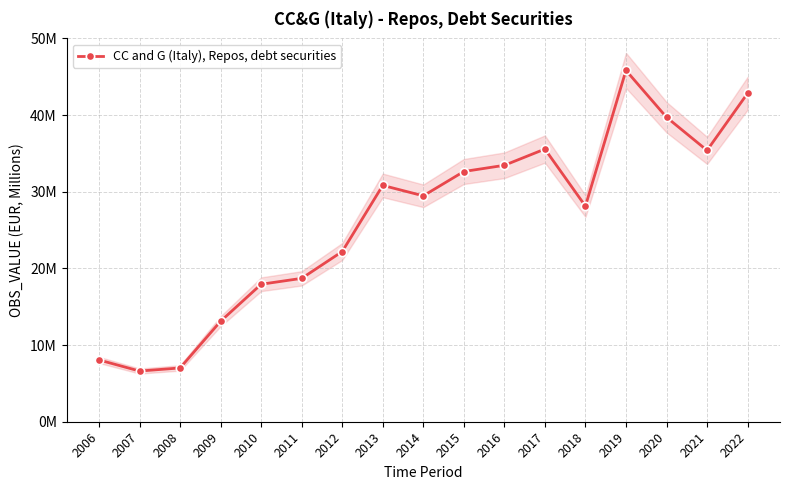

Reading left to right, list all the values displayed in this chart.

2006=8055832	2007=6610615	2008=7015823	2009=13109984	2010=17931938	2011=18701979	2012=22199398	2013=30825783	2014=29466947	2015=32638236	2016=33448152	2017=35566312	2018=28124368	2019=45826528	2020=39717364	2021=35393516	2022=42837403